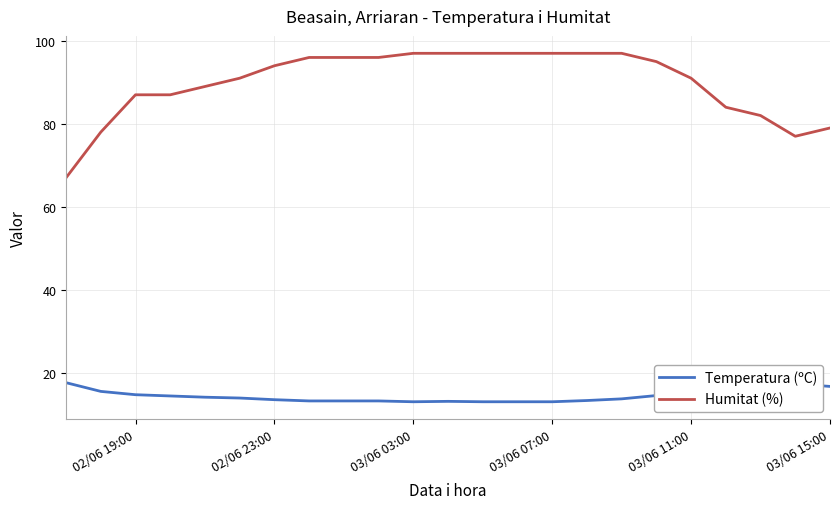

True or false: Temperatura (ºC) and Humitat (%) cross at least once.

False